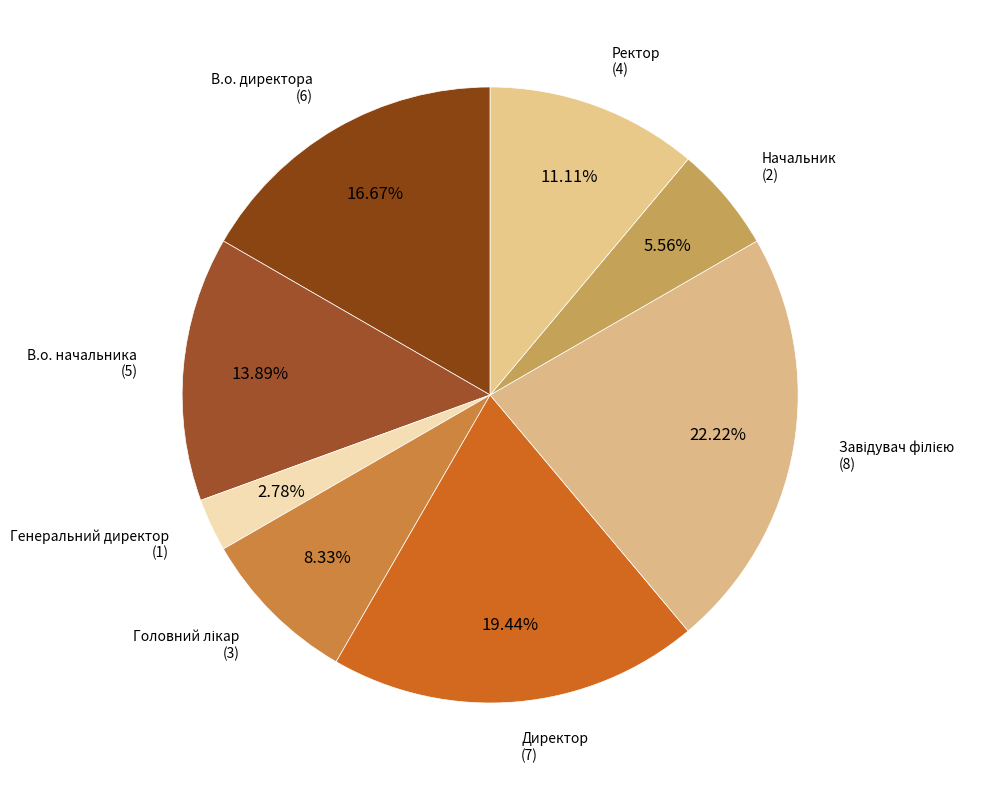

How many slices are in this pie chart?

8